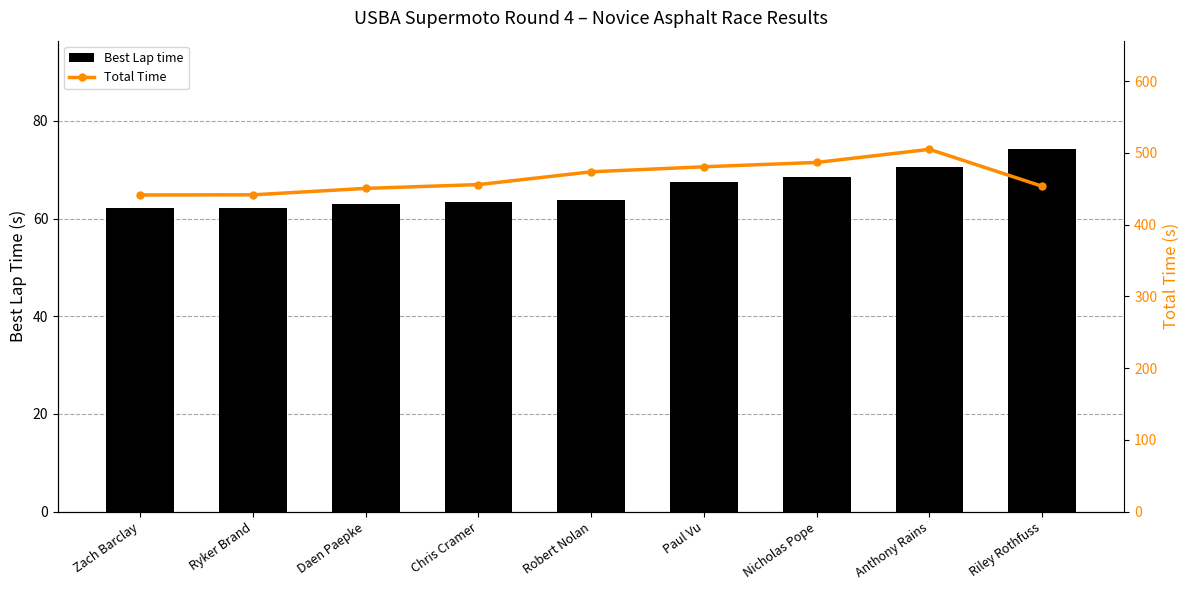

What is the total value across all series at Daen Paepke?

513.7